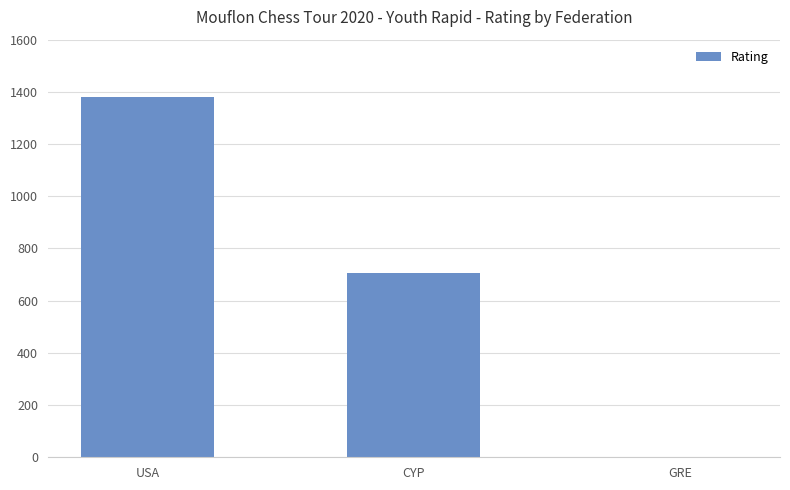

Which label corresponds to the largest value in the chart?

USA